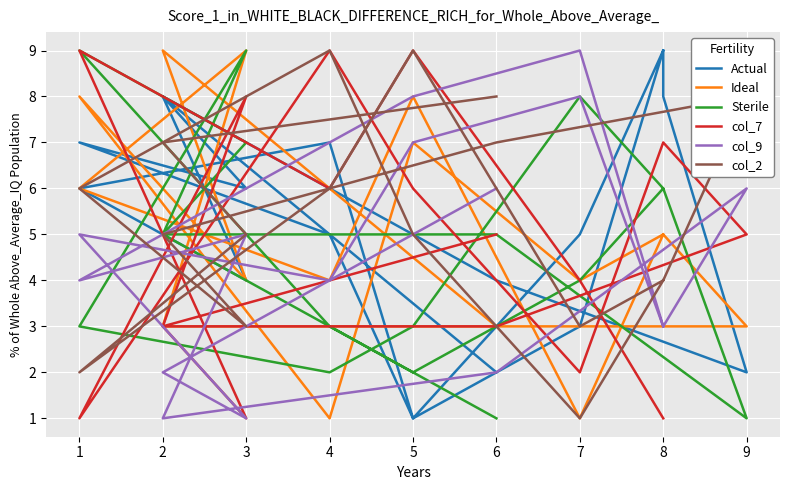

Is the value of Actual at 3 greater than the value of Ideal at 8?

Yes